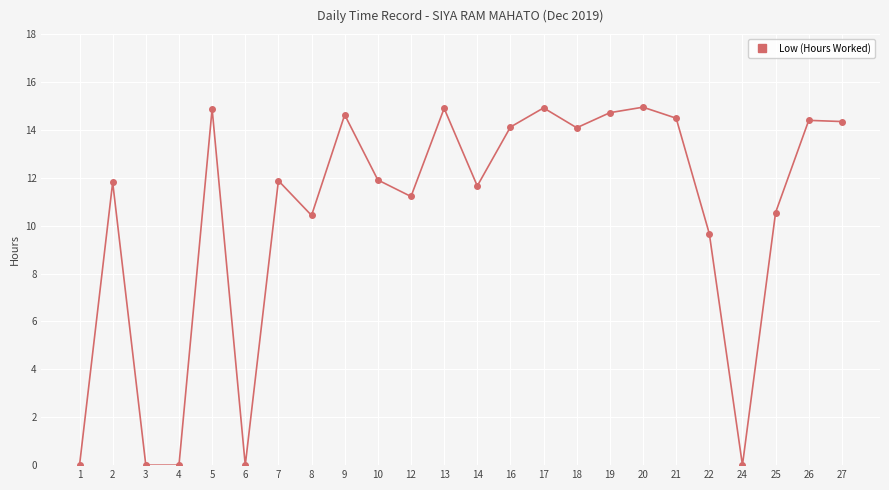

What is the value of the 5th point from the left?

14.9